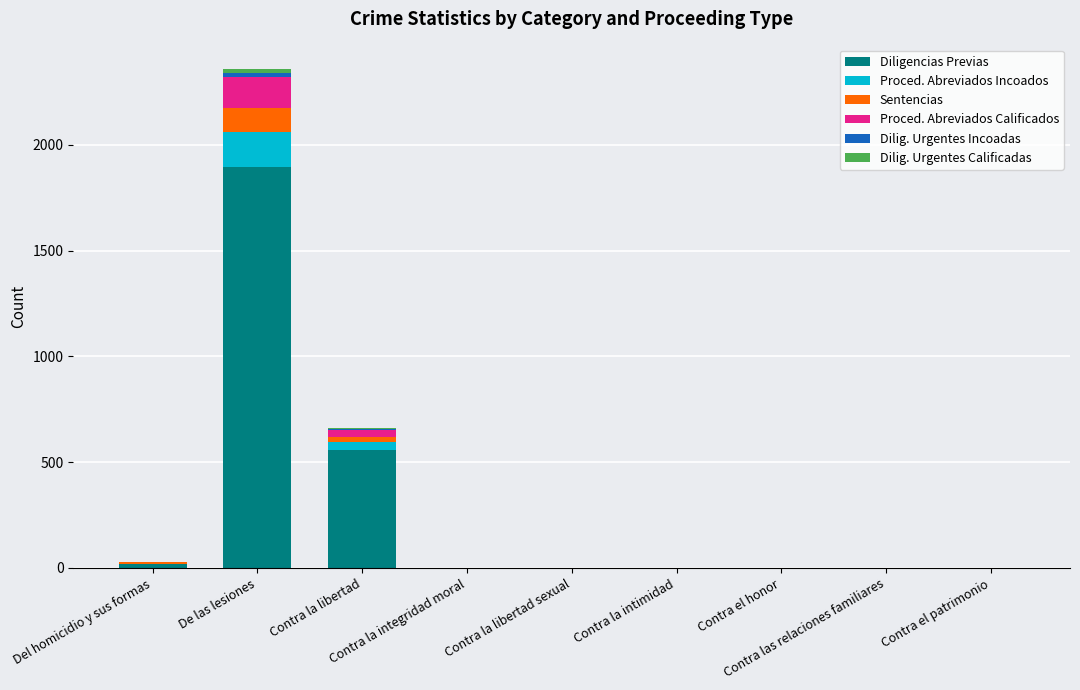

How many series are shown in this chart?

6